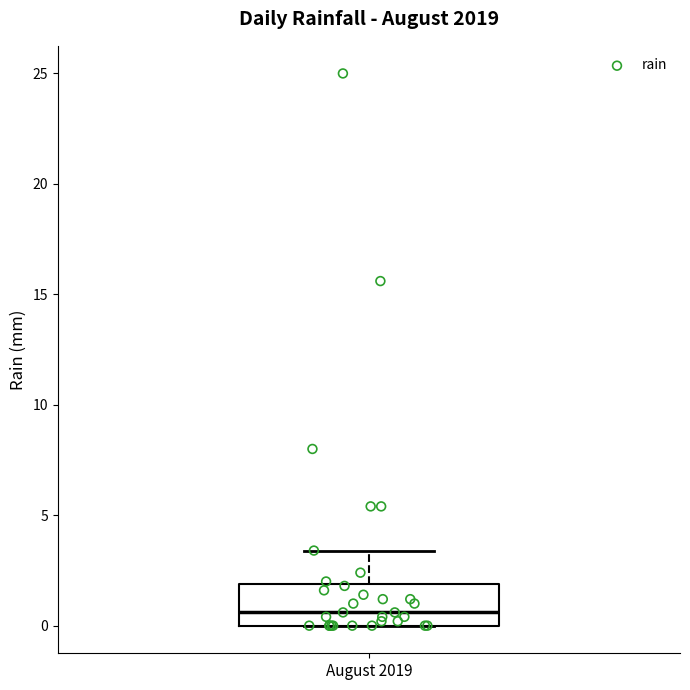

Read this box plot against the y-axis: the position of the median line, the range covered by the box, and the ends of both whiskers. The values are not printed on the chart, so give them approximately, as read against the axis.

median 0.5, box 0.0 to 2.0, whiskers 0.0 to 3.5